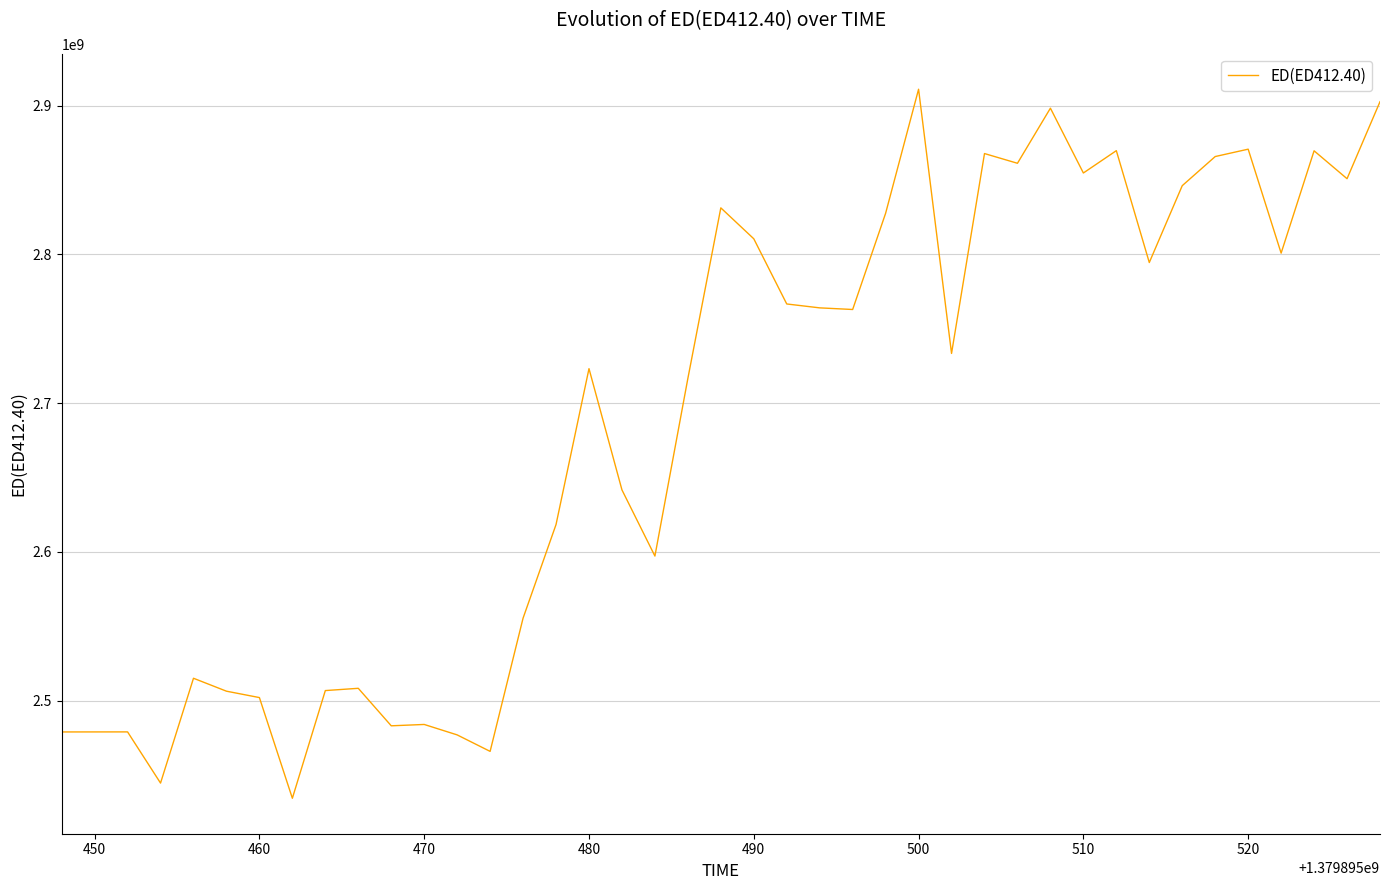

What is the maximum value shown in the chart?

2911071113